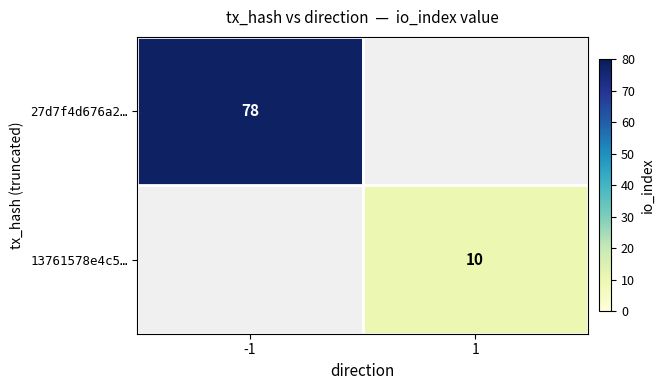

The value of 27d7f4d676a2… at -1 is 37. True or false?

False